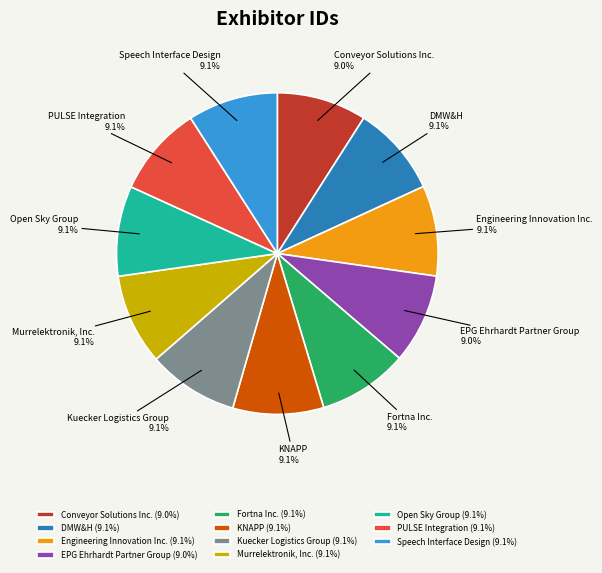

To the nearest percent, what percentage of the pie is DMW&H?

9%